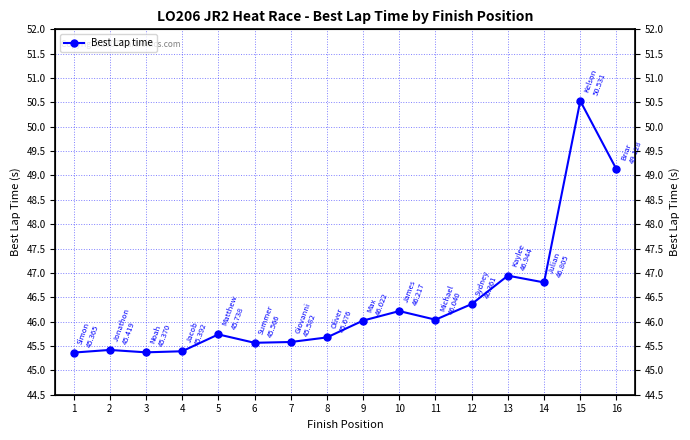

Reading left to right, what are all the values shown in this chart?

45.4	45.4	45.4	45.4	45.7	45.6	45.6	45.7	46.0	46.2	46.0	46.4	46.9	46.8	50.5	49.1